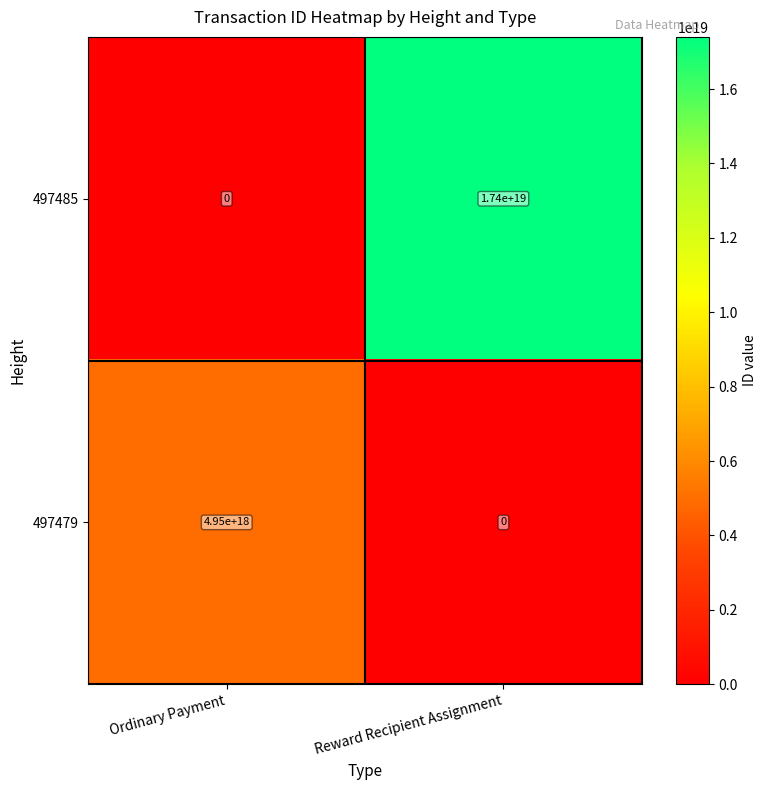

Rank the series by their average value, from lowest to highest.

497479, 497485